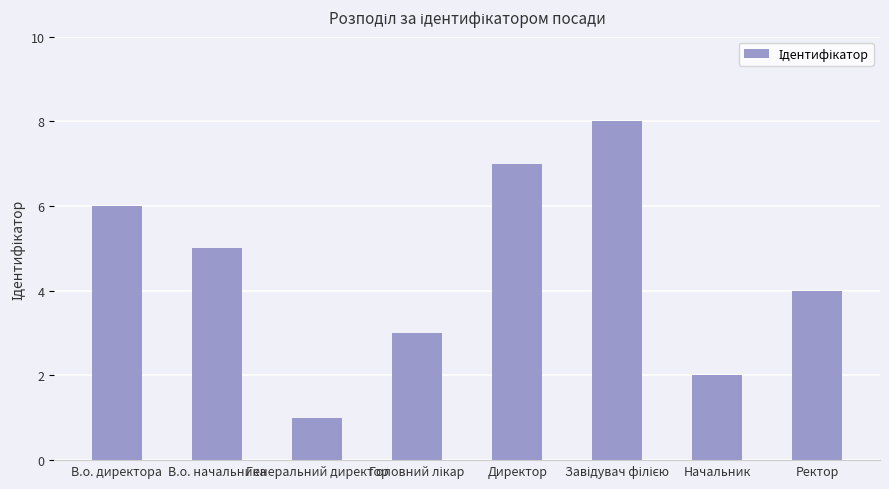

What position from the right is Директор?

4